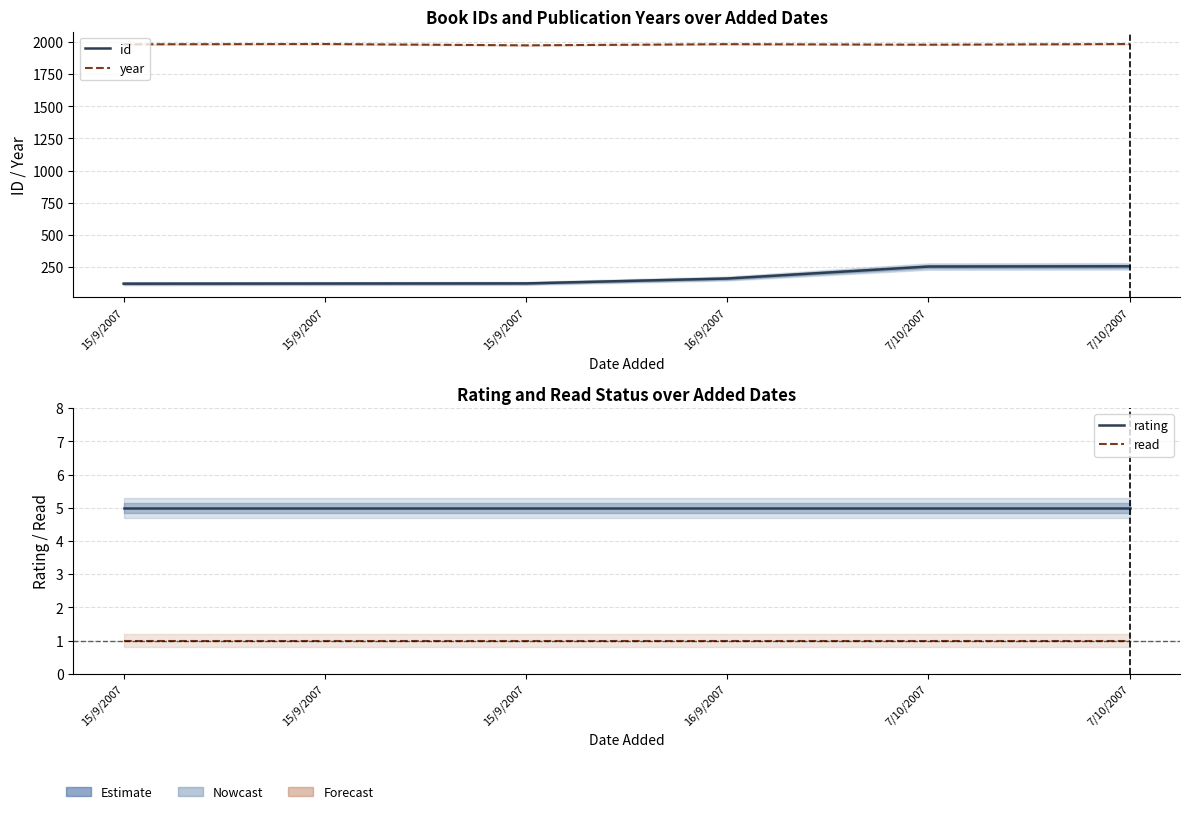

Reading left to right, list all the values displayed in this chart.

id: 120	121	122	160	253	255
year: 1982	1984	1974	1983	1979	1984
rating: 5	5	5	5	5	5
read: 1	1	1	1	1	1